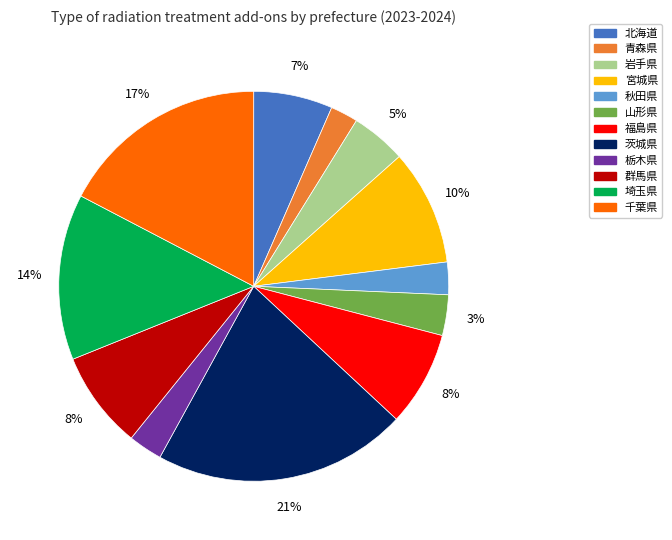

The 栃木県 slice represents 9% of the pie. True or false?

False